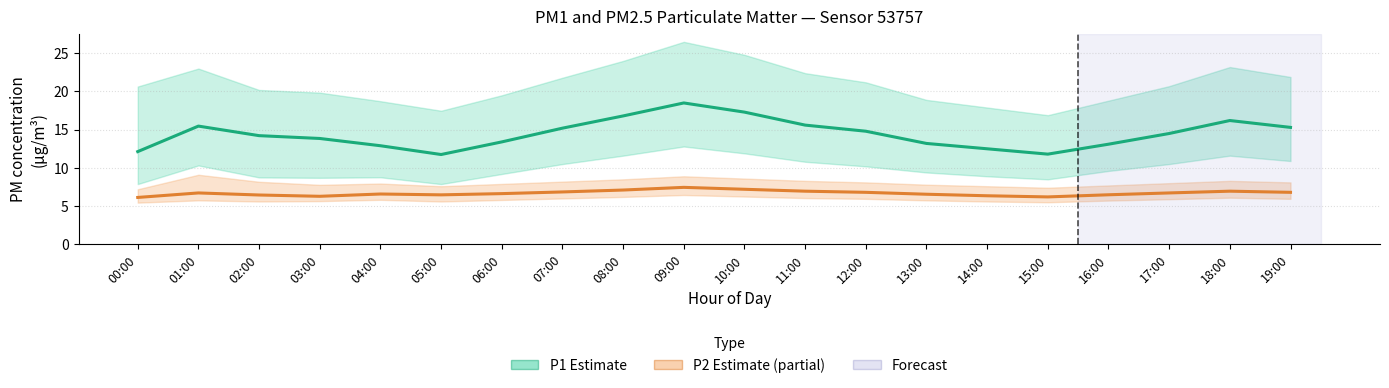

What is the spread (max minus min) of values at 04:00?

6.3